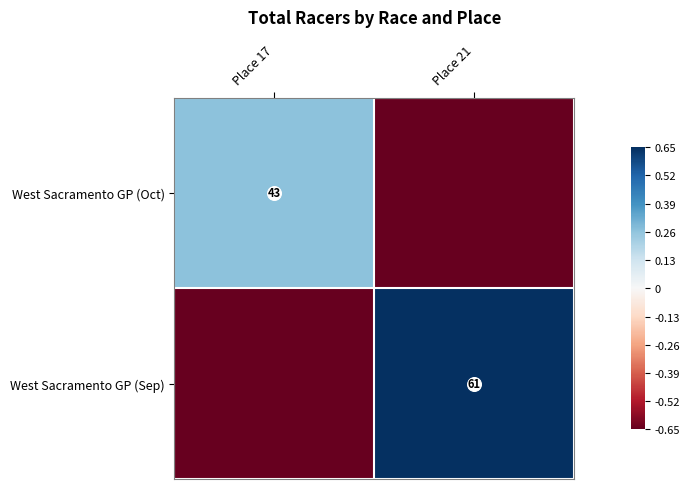

Rank the series by their maximum value, from highest to lowest.

West Sacramento GP (Sep), West Sacramento GP (Oct)